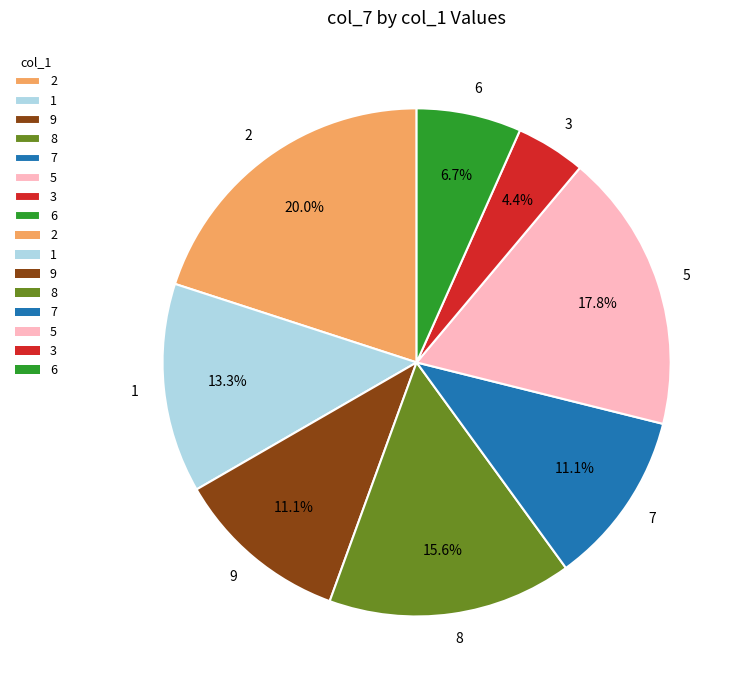

What is the largest slice in the pie chart?

2